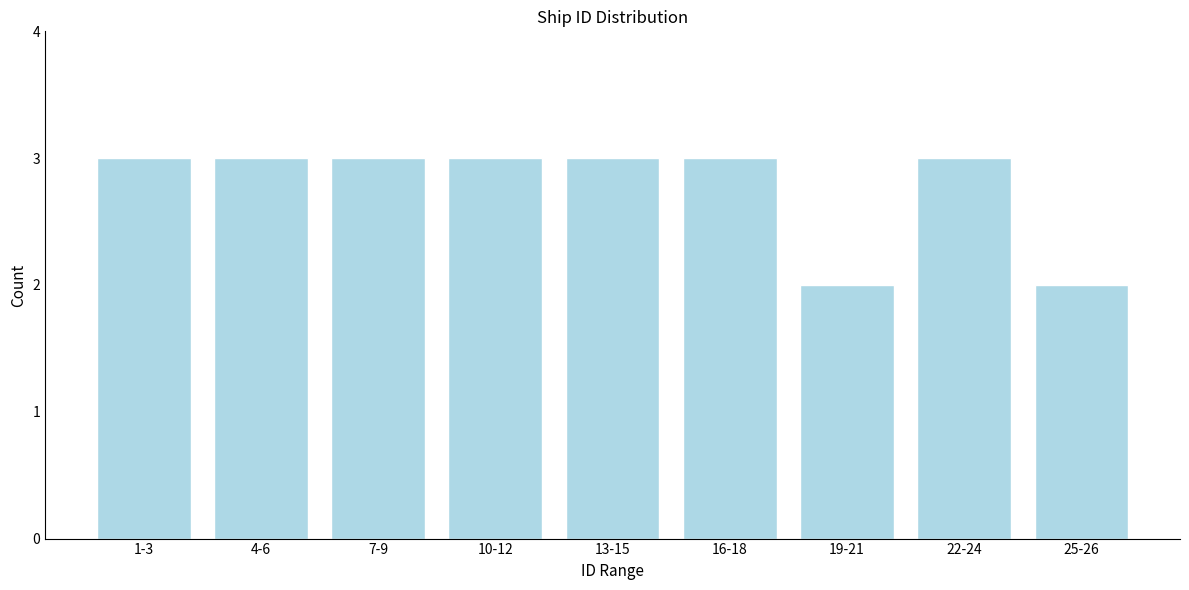

Reading left to right, list all the values displayed in this chart.

3	3	3	3	3	3	2	3	2